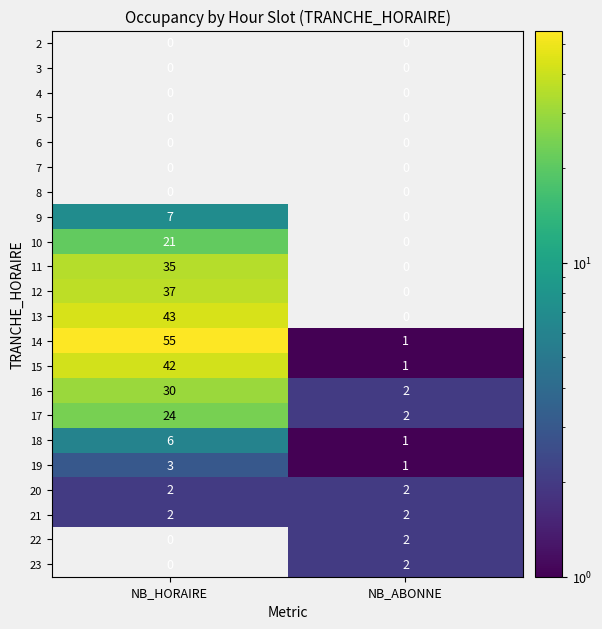

What is the sum of all 9 values?

7